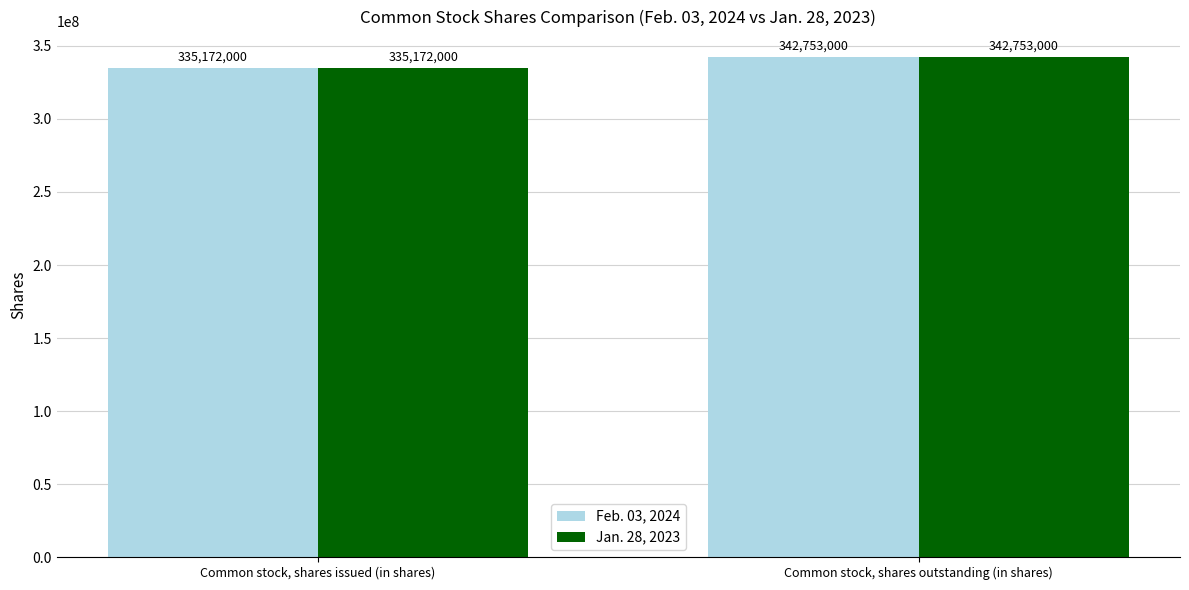

What is the label of the 1st bar from the right?

Common stock, shares outstanding (in shares)